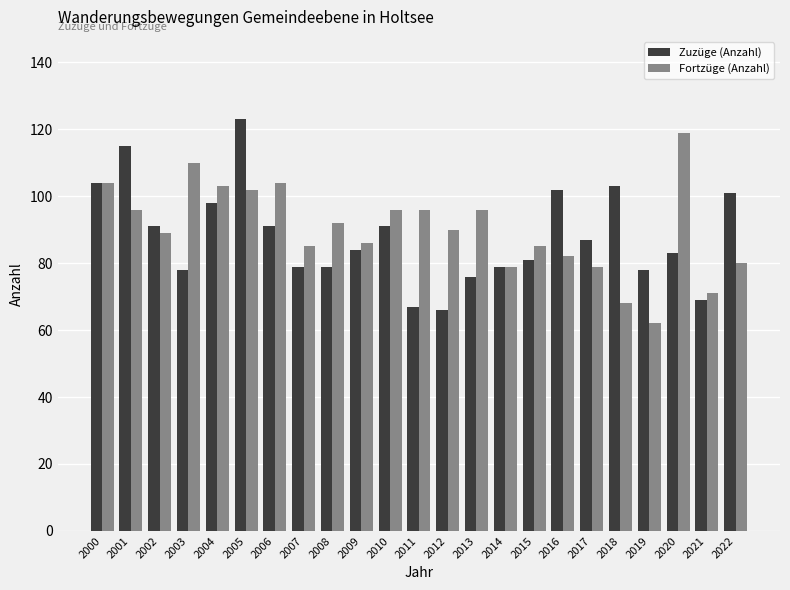

Where does the Zuzüge (Anzahl) series first go above 84?

2000